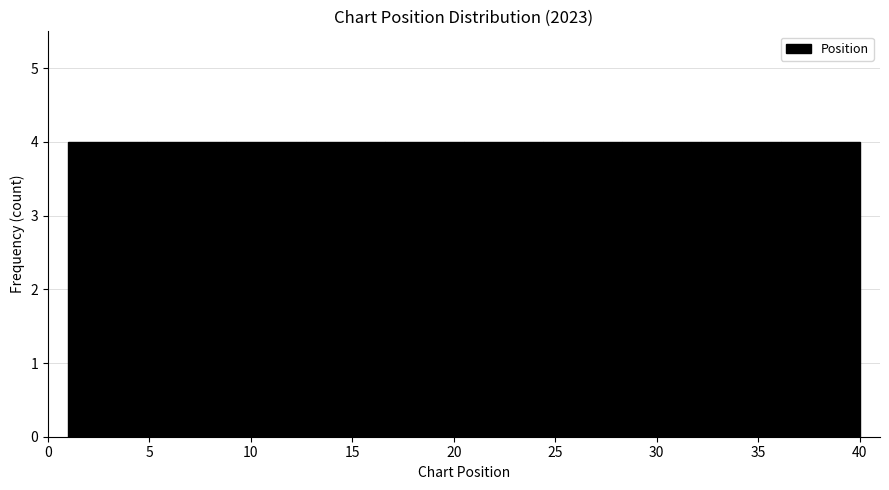

Reading left to right, list every bar in this chart as the range it spans on the x-axis followed by its height. Neither the bar edges nor the heights are printed on the chart, so give them approximately, as read against the axes.

1.0 to 4.9: 4
4.9 to 8.8: 4
8.8 to 12.7: 4
12.7 to 16.6: 4
16.6 to 20.5: 4
20.5 to 24.4: 4
24.4 to 28.3: 4
28.3 to 32.2: 4
32.2 to 36.1: 4
36.1 to 40.0: 4